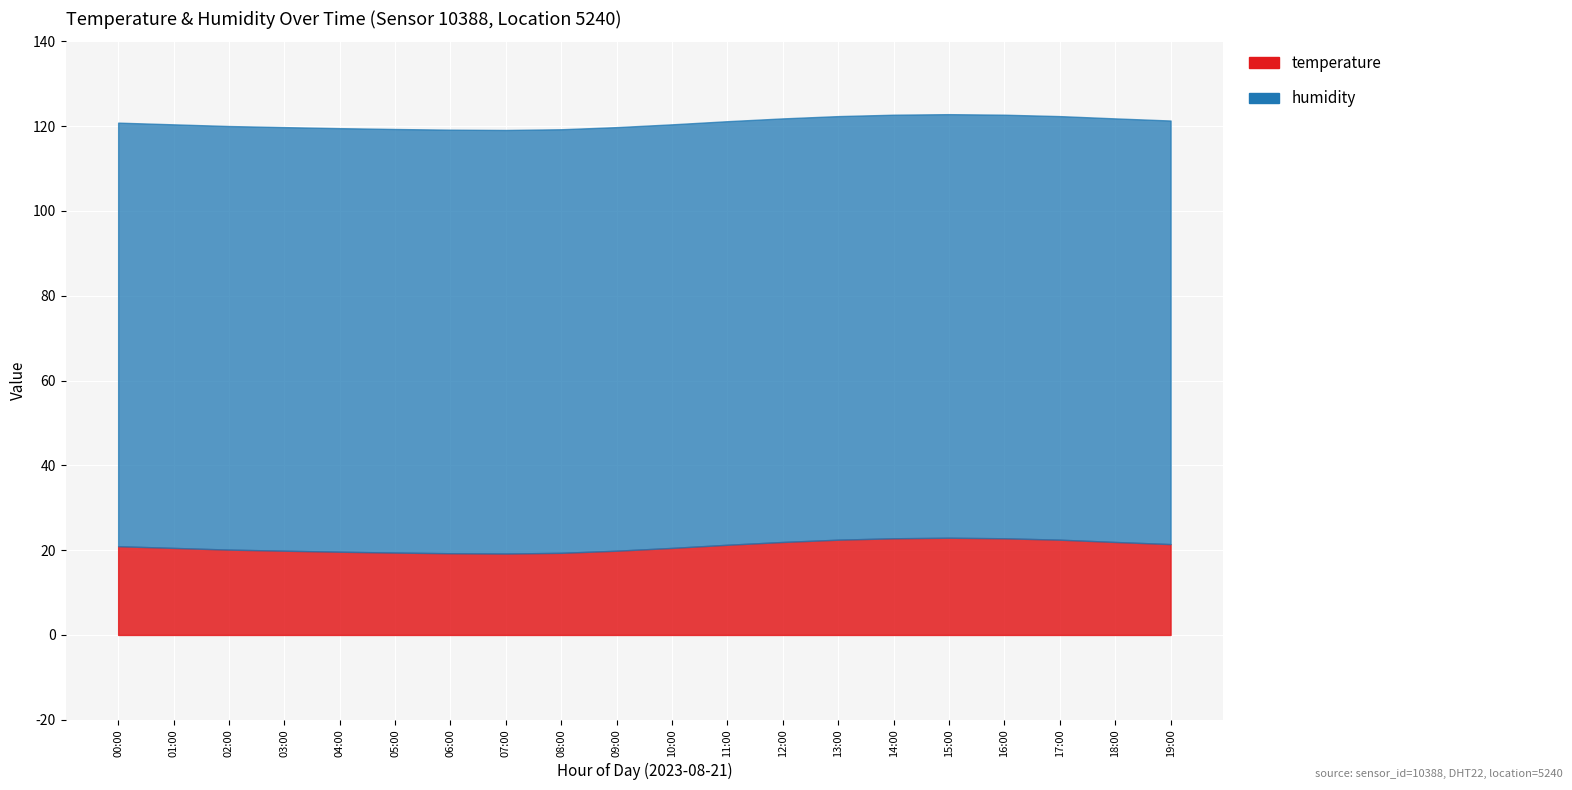

Which series has the largest total across all categories?

humidity